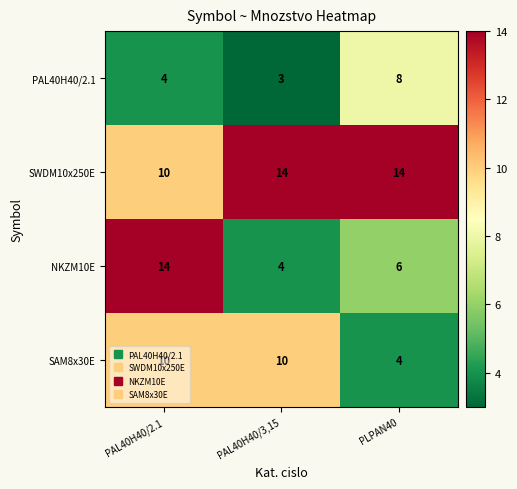

Rank the categories by PAL40H40/2.1 value from lowest to highest.

PAL40H40/3,15, PAL40H40/2.1, PLPAN40